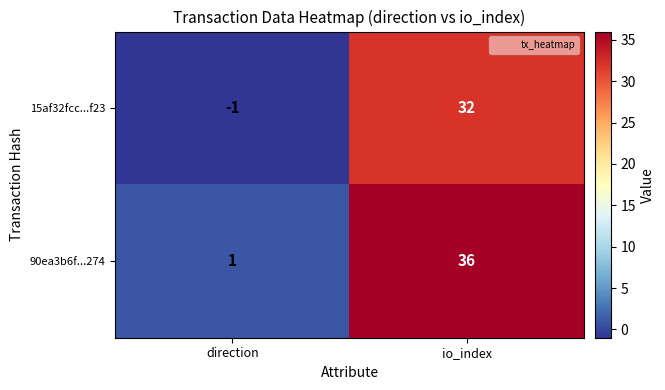

Which series changed the most between direction and io_index?

90ea3b6f...274